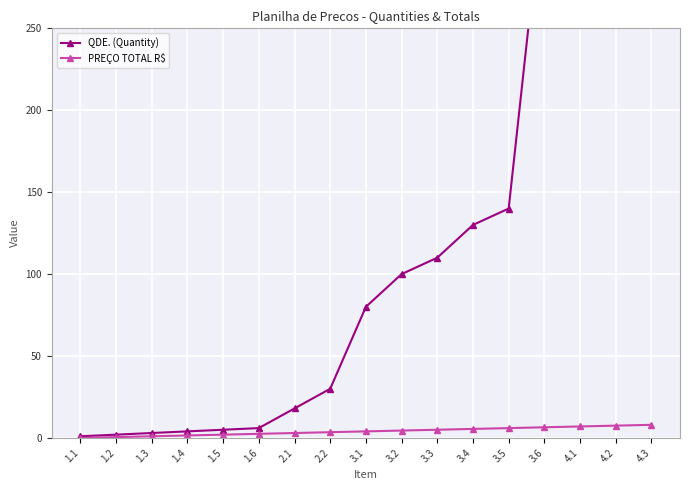

What is the value of the QDE. (Quantity) point at the 4th from the left?

4.0